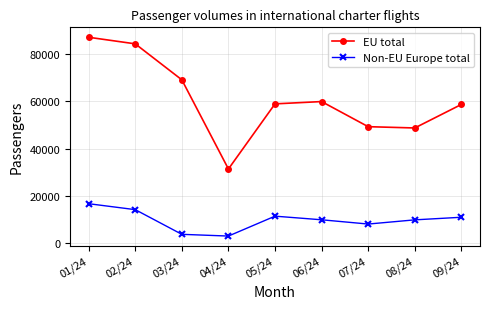

At which category does EU total reach its first local peak?

06/24